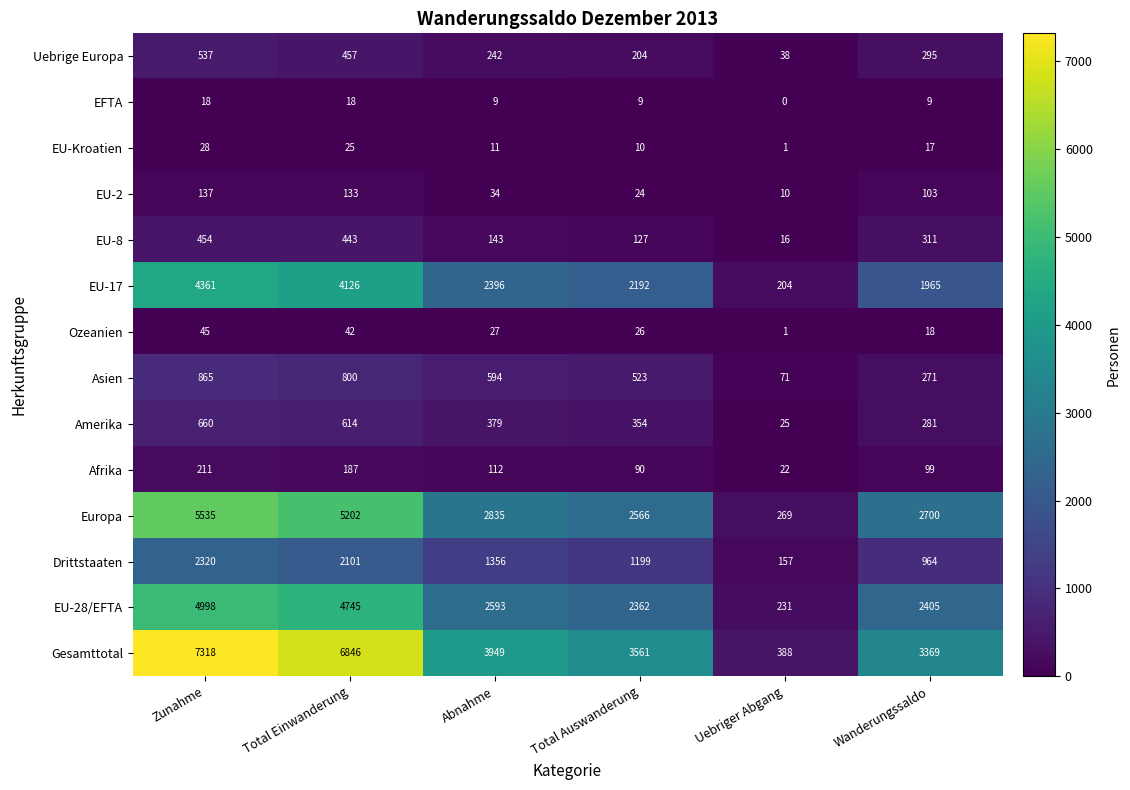

At Wanderungssaldo, list the series in order from smallest to largest.

EFTA, EU-Kroatien, Ozeanien, Afrika, EU-2, Asien, Amerika, Uebrige Europa, EU-8, Drittstaaten, EU-17, EU-28/EFTA, Europa, Gesamttotal